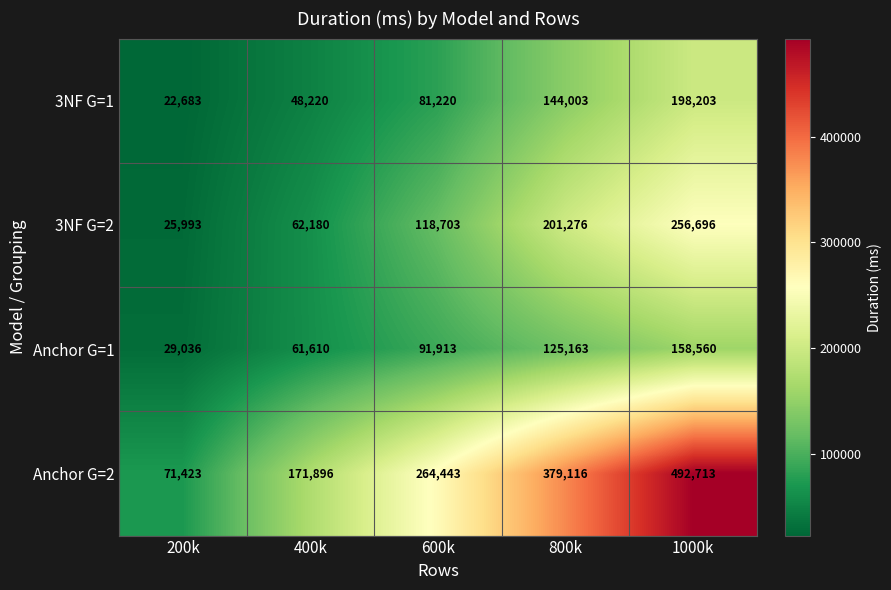

Reading left to right, what are all the values shown in this chart?

3NF G=1: 200k=22683	400k=48220	600k=81220	800k=144003	1000k=198203
3NF G=2: 200k=25993	400k=62180	600k=118703	800k=201276	1000k=256696
Anchor G=1: 200k=29036	400k=61610	600k=91913	800k=125163	1000k=158560
Anchor G=2: 200k=71423	400k=171896	600k=264443	800k=379116	1000k=492713